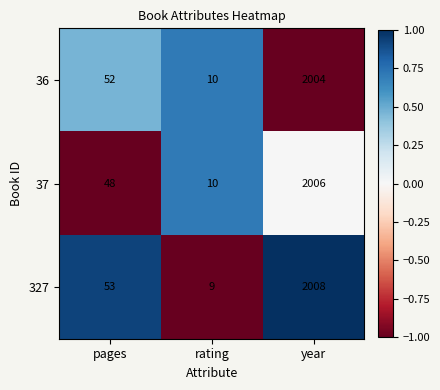

What is the difference between the maximum and minimum values in the 37 series?

1996